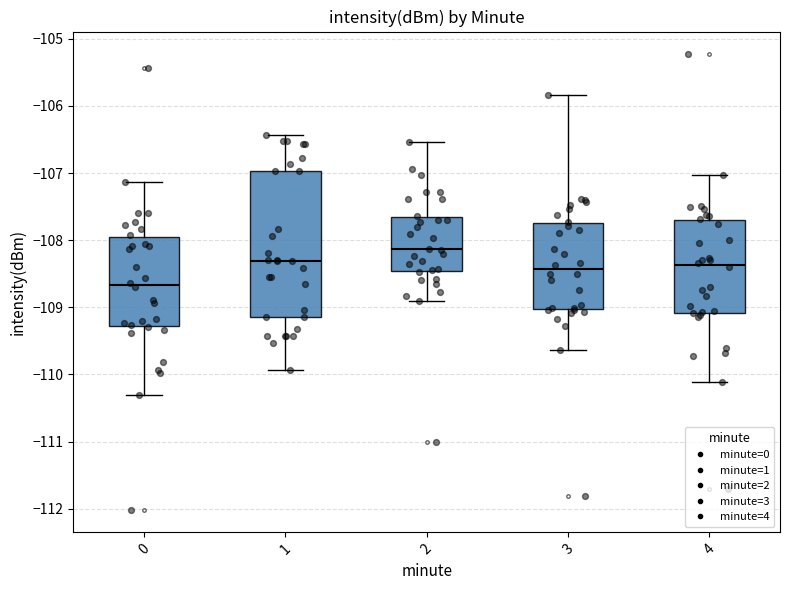

Comparing the boxes themselves (not the whiskers), which one is the tallest?

1